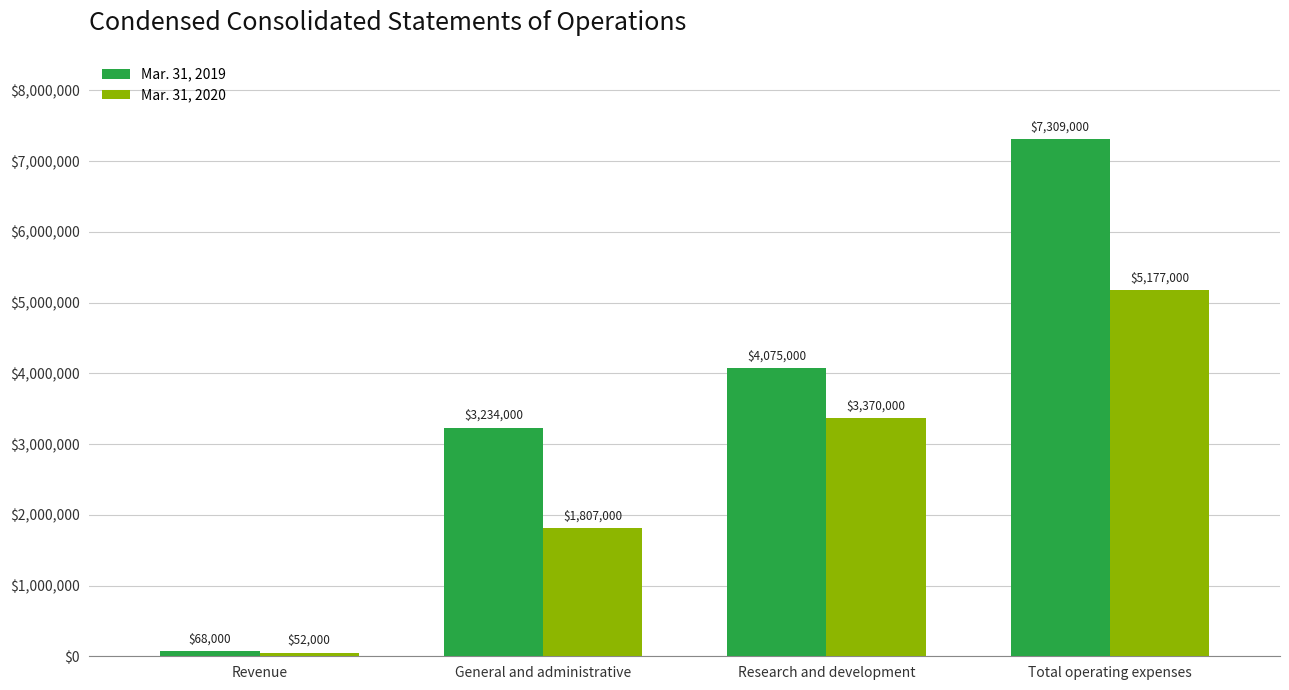

What is the label of the 3rd bar from the left?

Research and development